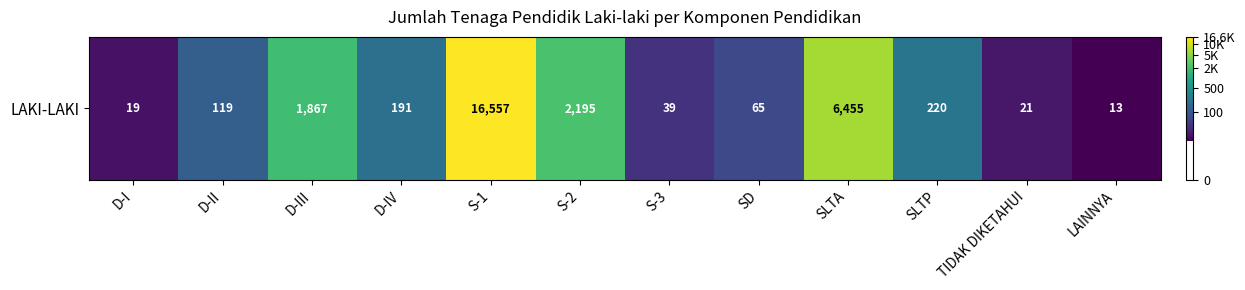

What is the minimum value shown in the chart?

2.6